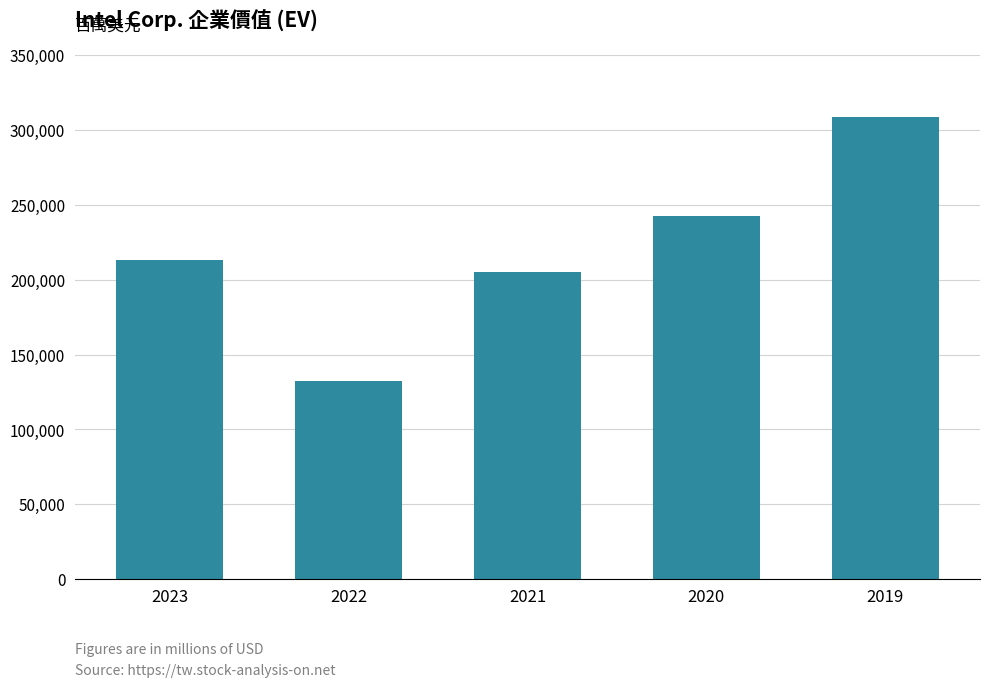

Which has a higher value, 2023 or 2019?

2019